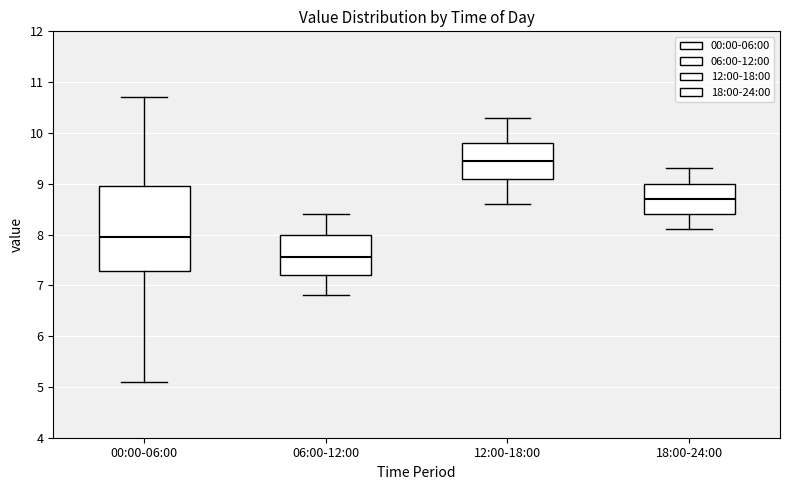

Which box is the tallest, from its lower edge to its upper edge?

00:00-06:00